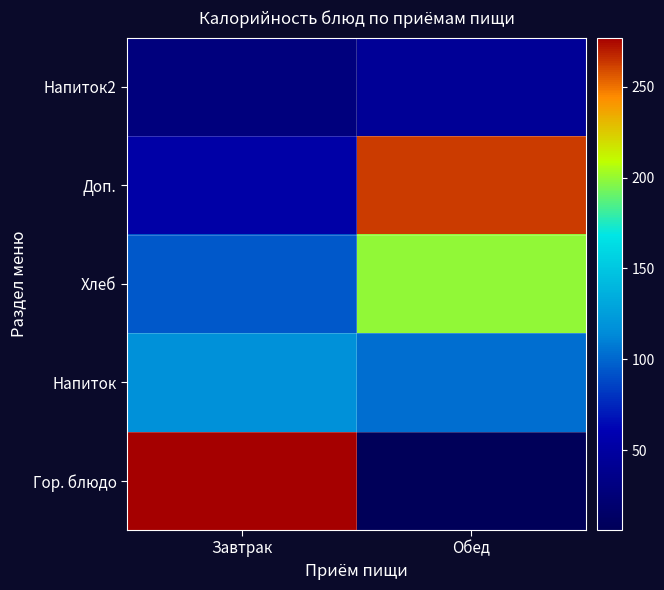

At Завтрак, list the series in order from largest to smallest.

Гор. блюдо, Напиток, Хлеб, Доп., Напиток2